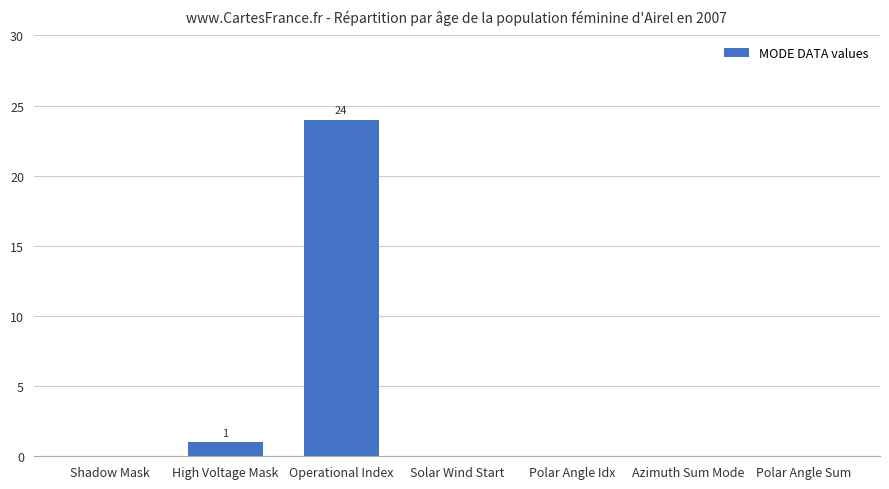

What is the average value?

4